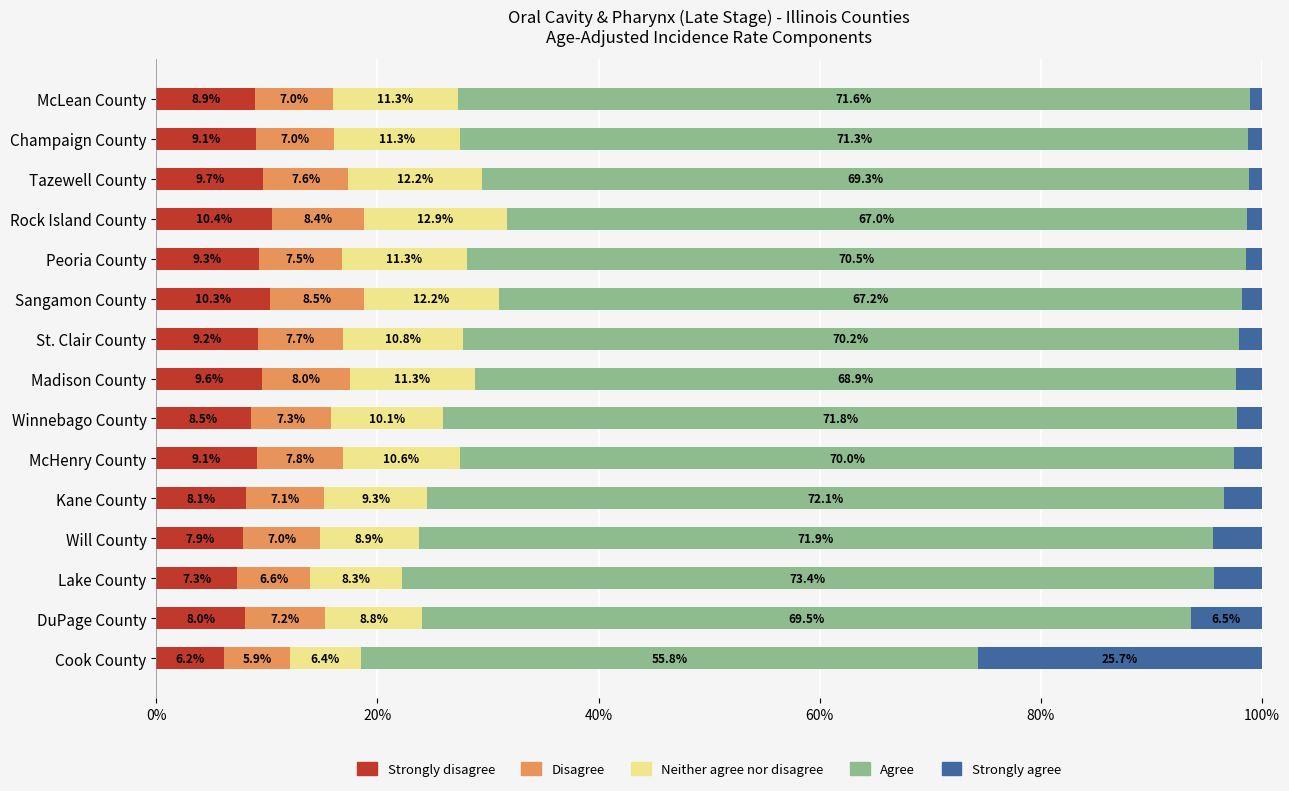

What is the maximum value for Strongly disagree?

10.4